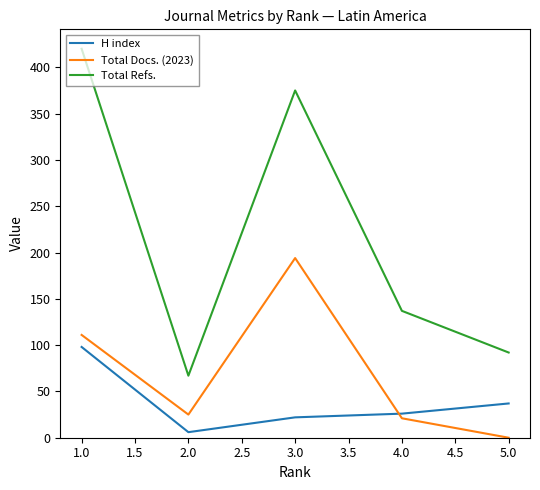

What are all the series names shown in the legend?

H index, Total Docs. (2023), Total Refs.